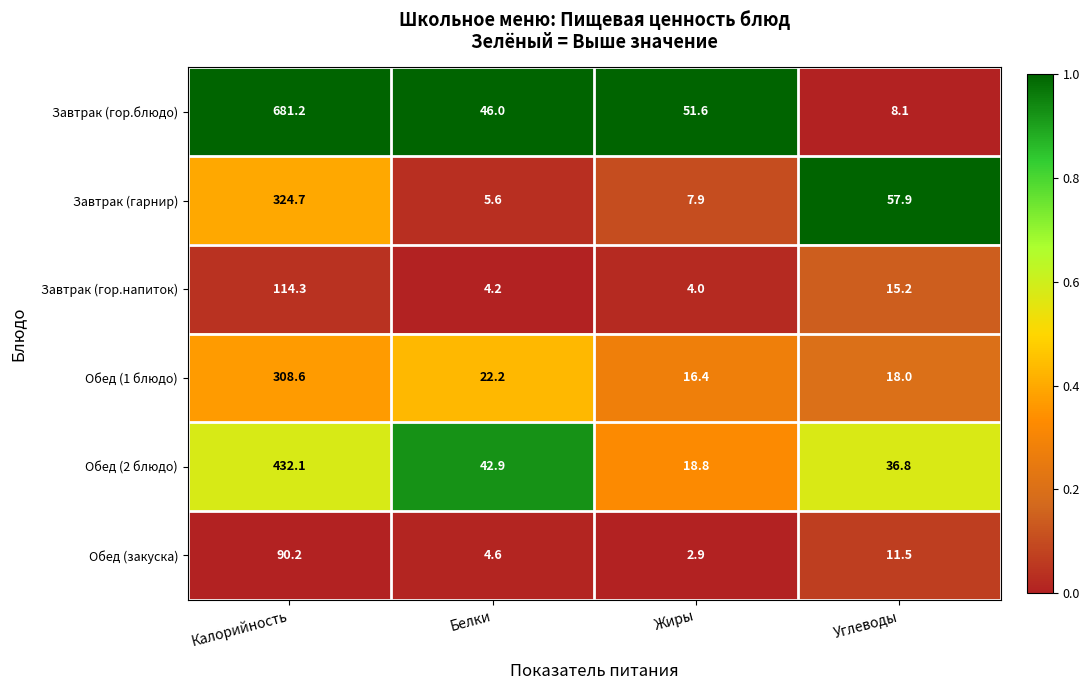

What value does the Обед (2 блюдо) series have at Углеводы?

36.8